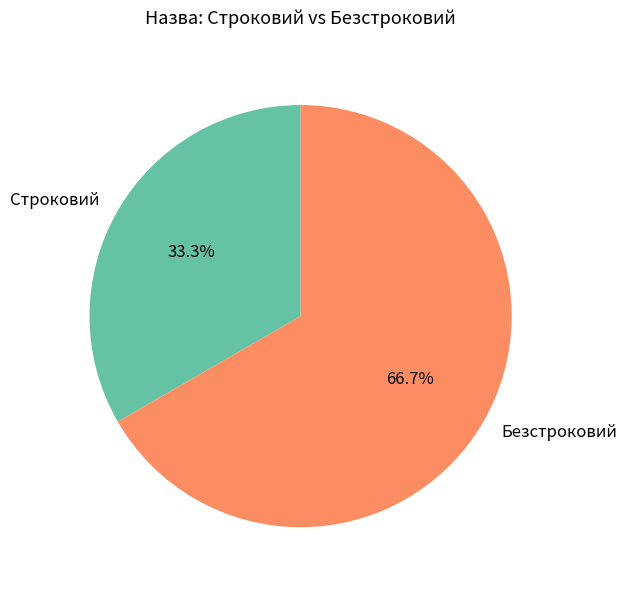

To the nearest percent, what is the difference between the Безстроковий and Строковий slice percentages?

33%